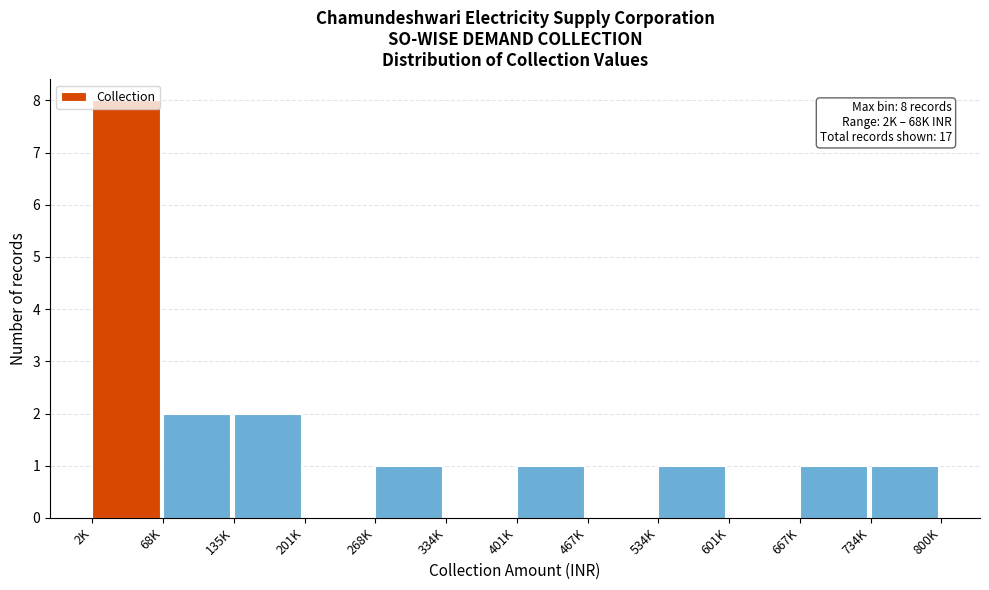

At which category does the chart reach its peak across all series?

2K